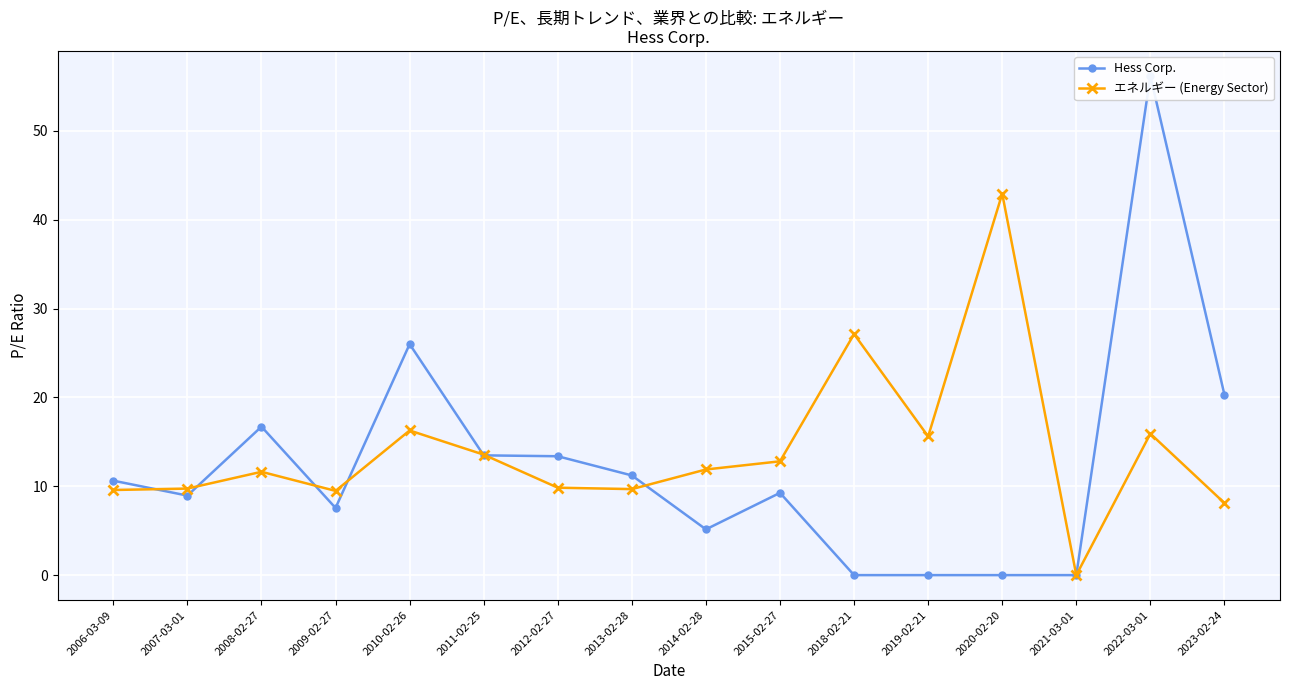

What is the difference between the second highest and minimum values in the エネルギー (Energy Sector) series?

27.1